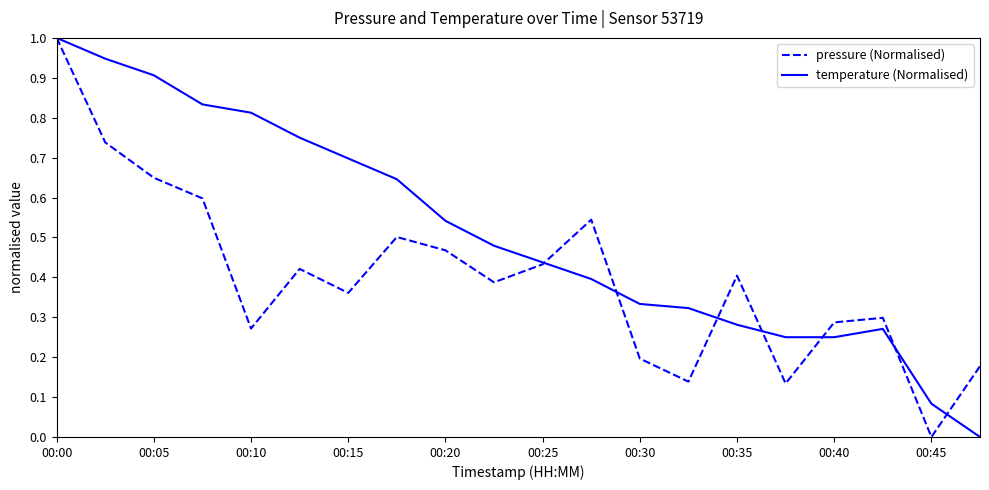

Which series has the largest total across all categories?

temperature (Normalised)